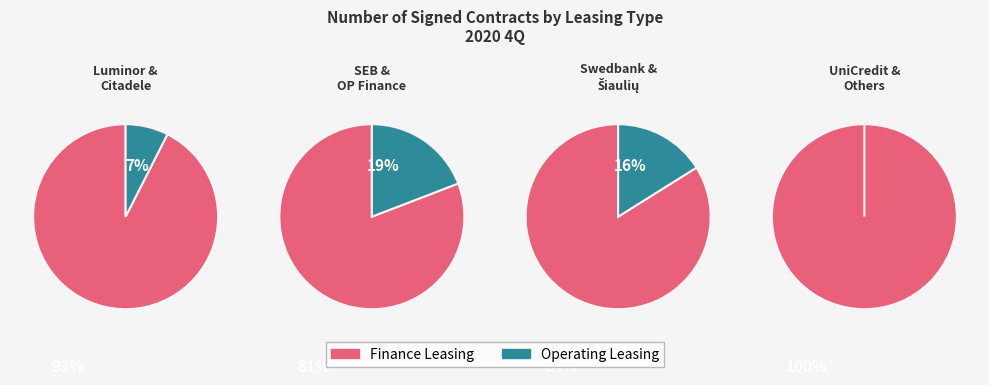

Does any single category account for the majority?

Yes